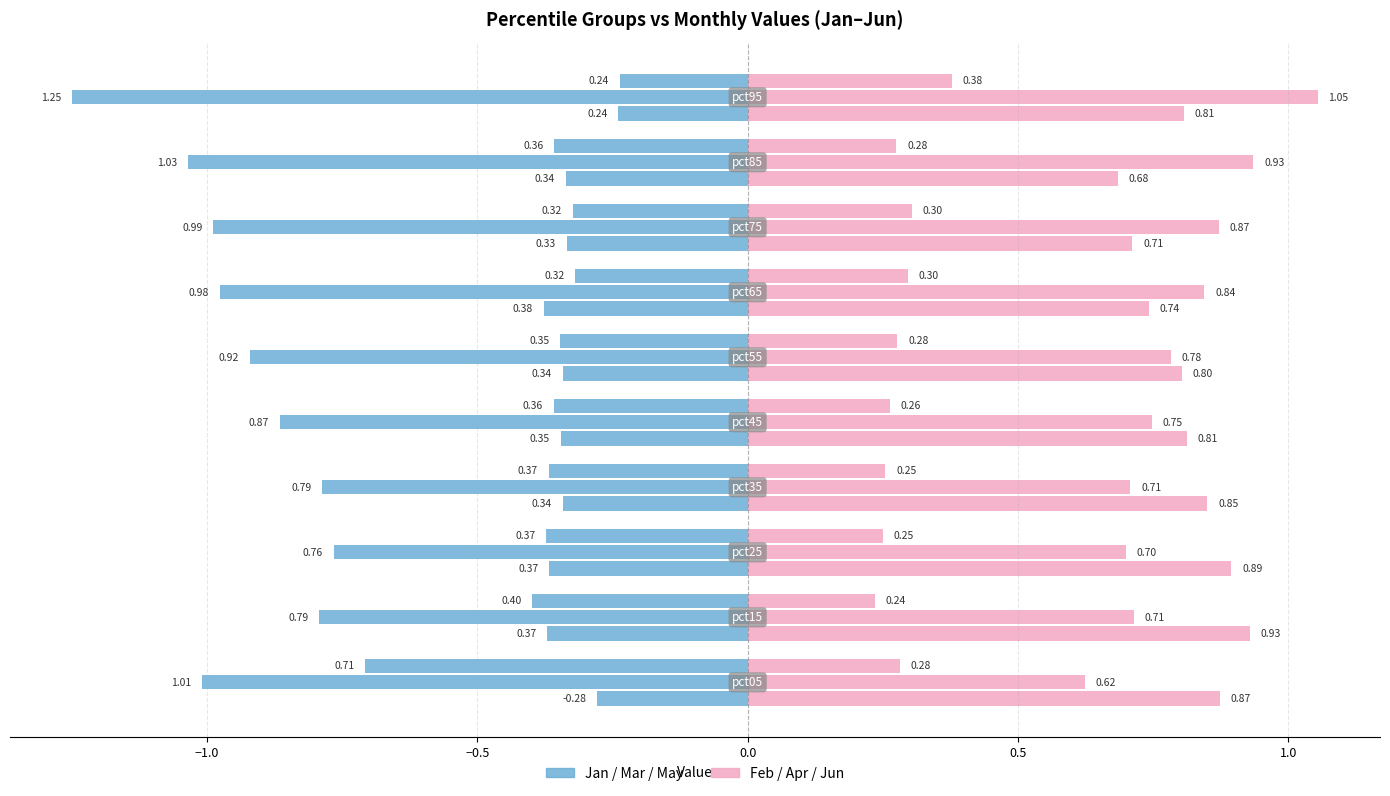

What is the total value across all series at pct35?

3.3